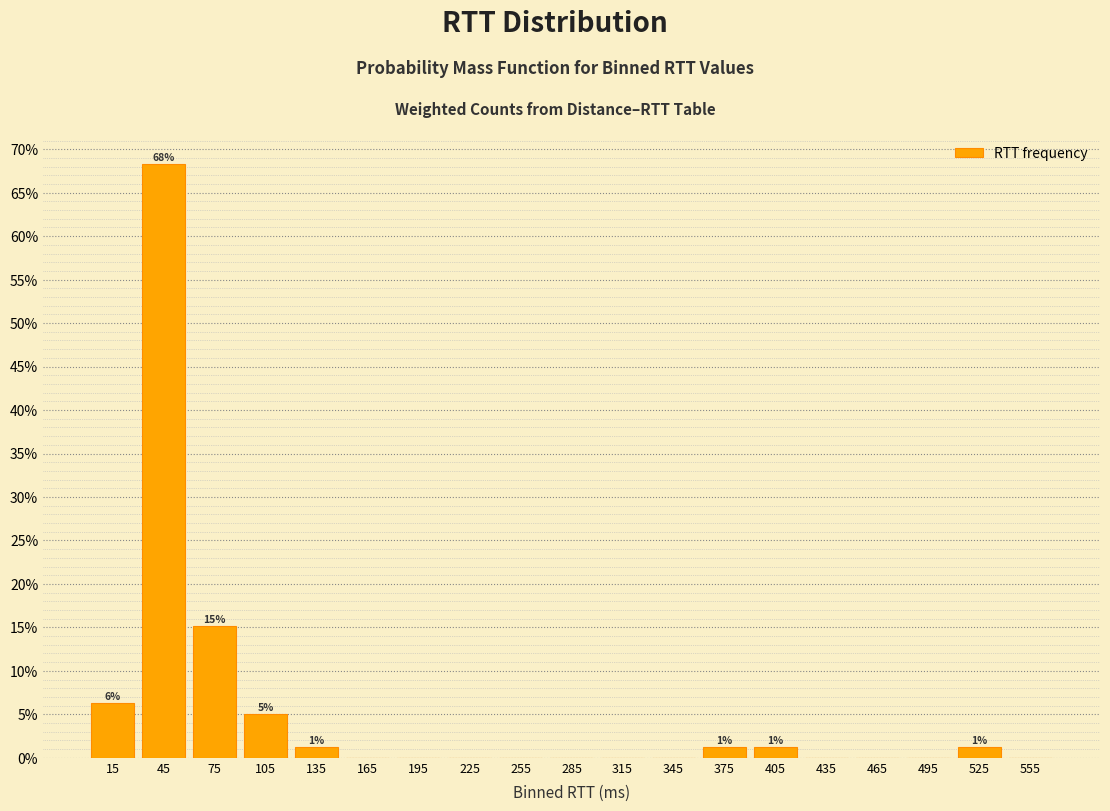

Over which range of the x-axis is the bar tallest?

30 to 60